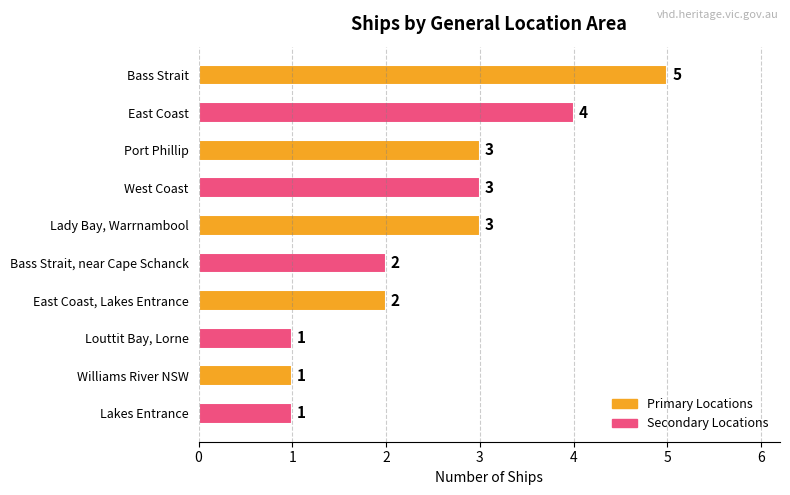

Count the values in the range 1 to 3.

8